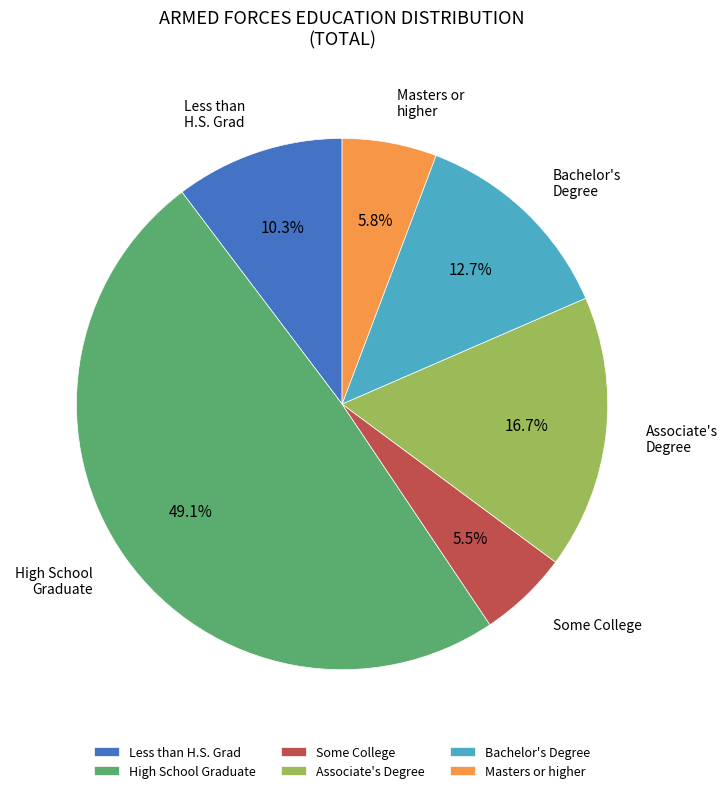

Which slice is the largest?

High School Graduate